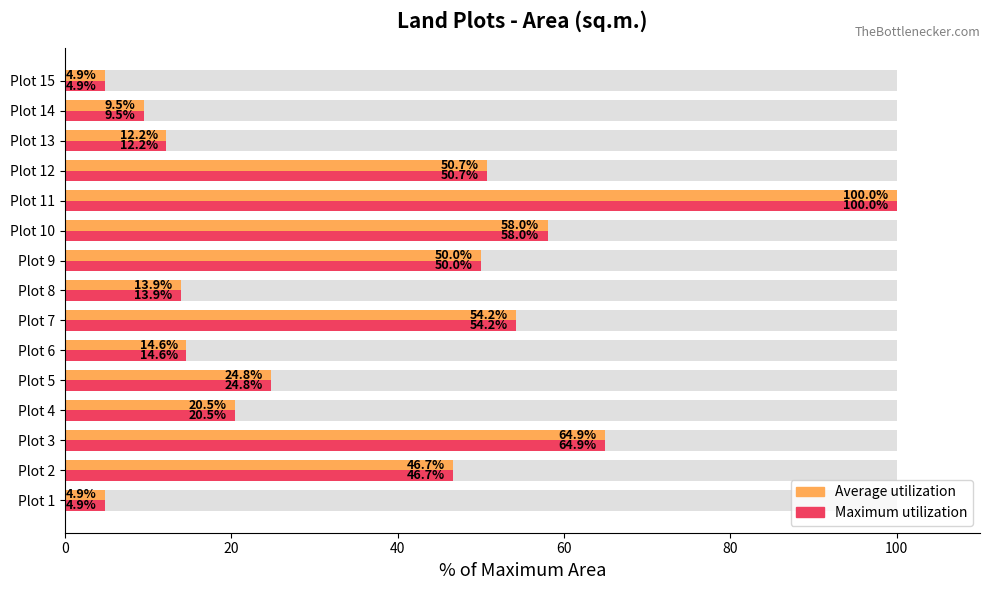

How many bars are there in each group?

2